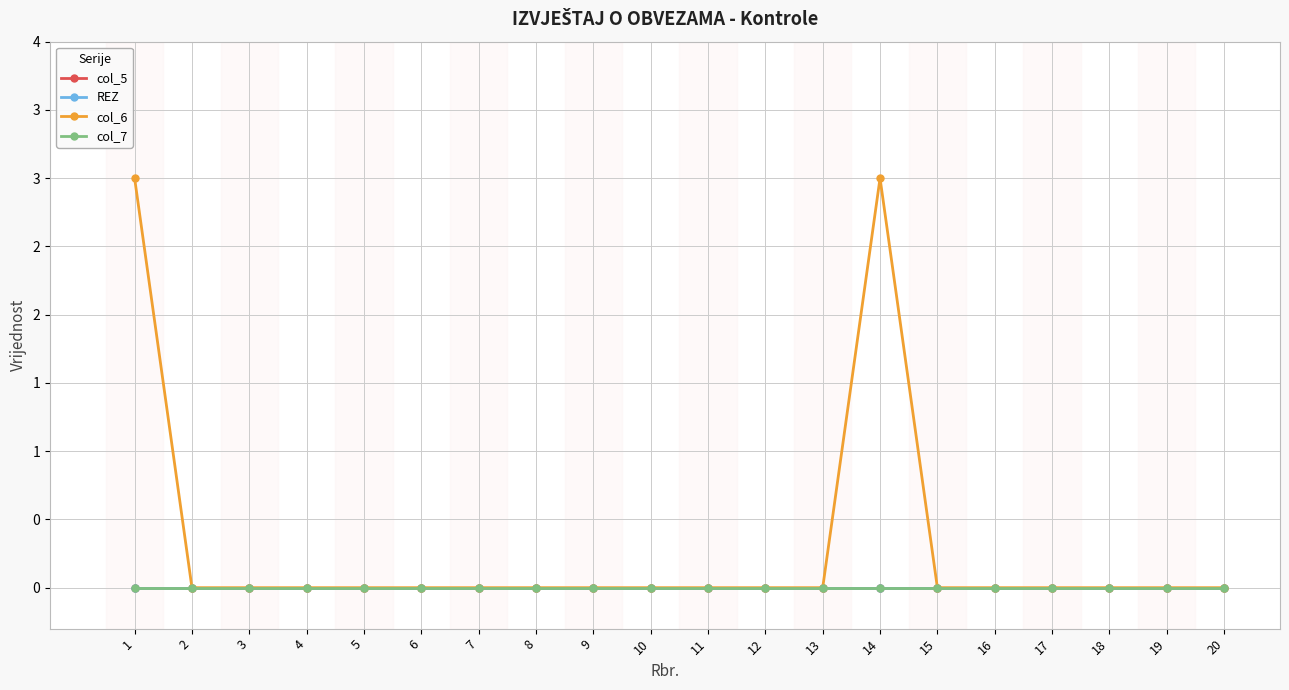

The REZ series shows 0 at 9. True or false?

True